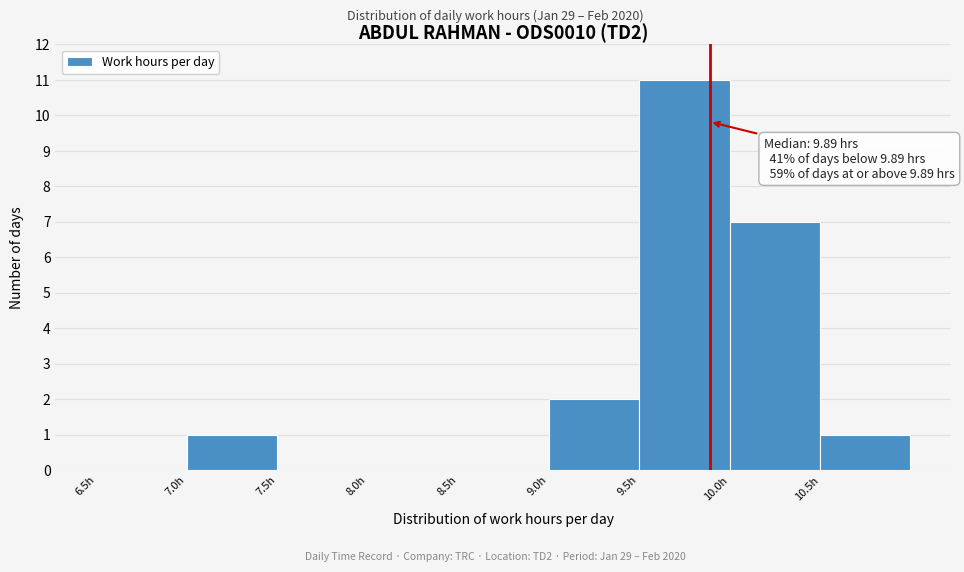

Over which range of the x-axis is the bar tallest?

9.5 to 10.0